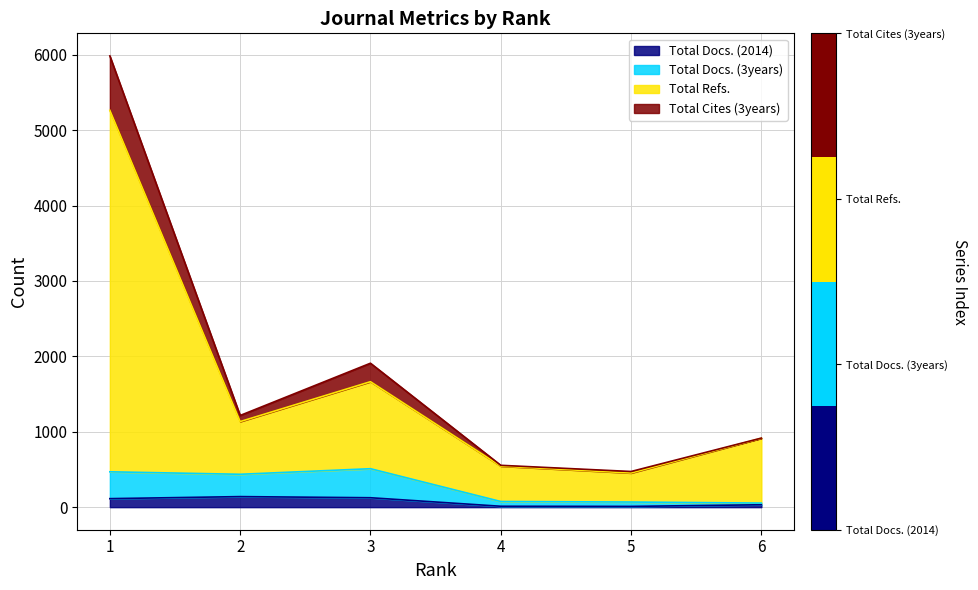

Which category has the highest value in the Total Cites (3years) series?

1